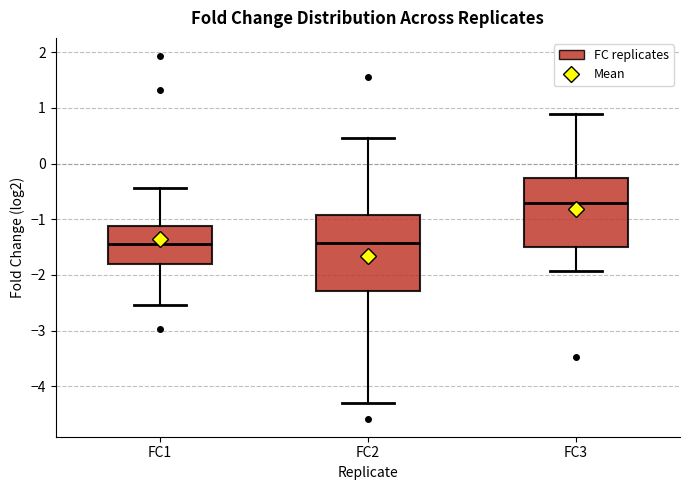

Where does the lower whisker of the box for FC3 end on the y-axis? The values are not printed on the chart, so give them approximately, as read against the axis.

-1.9